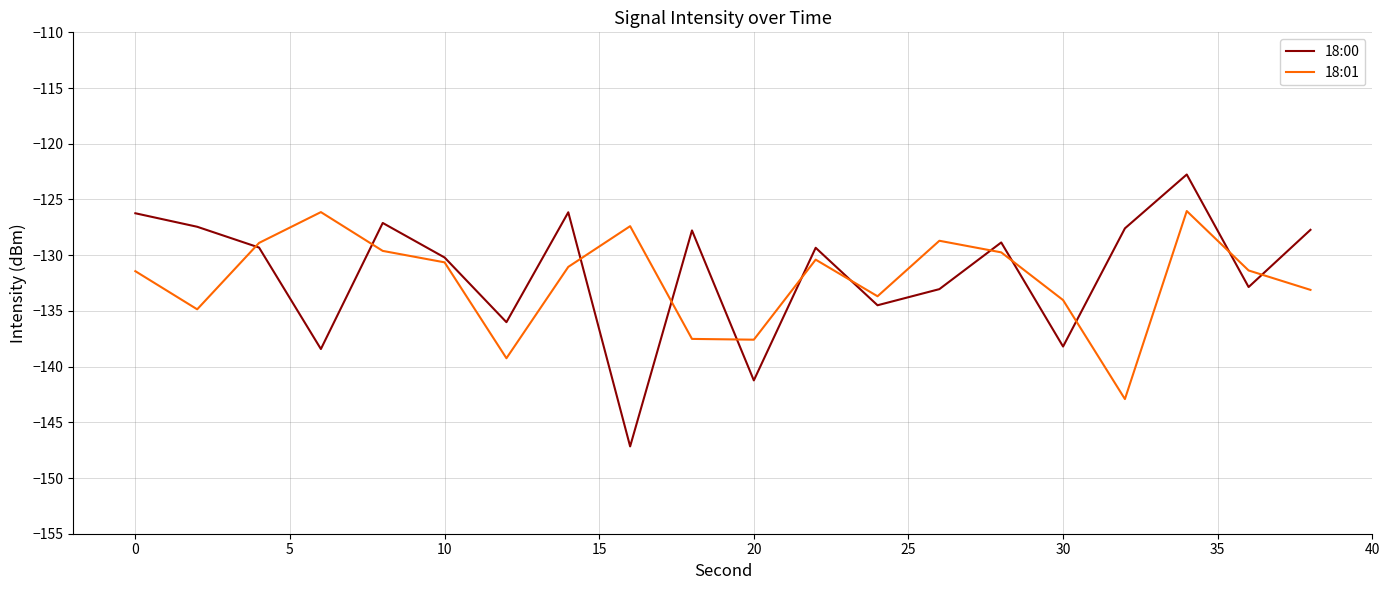

True or false: 18:00 and 18:01 cross at least once.

True